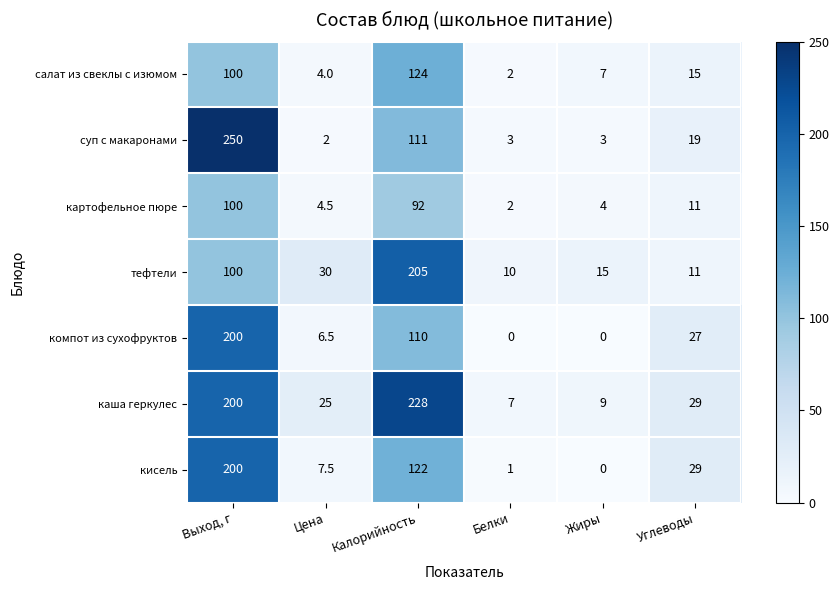

What is the difference between the каша геркулес values at Жиры and Выход, г?

191.0